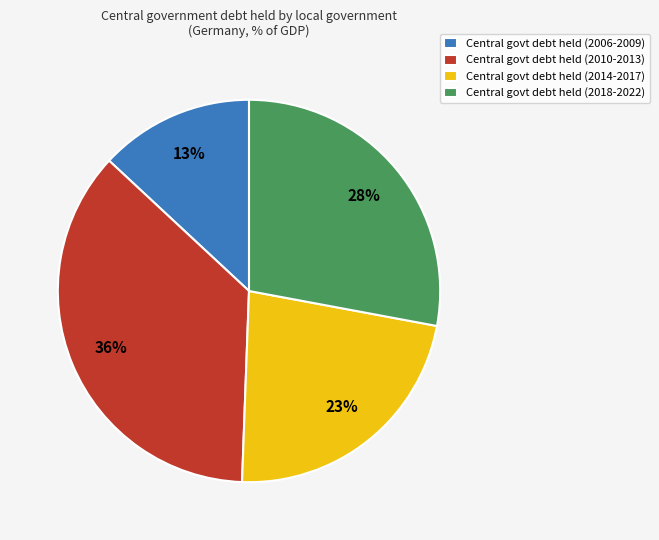

Approximately how many times larger is the value at Central govt debt held (2006-2009) compared to Central govt debt held (2010-2013)?

0.4